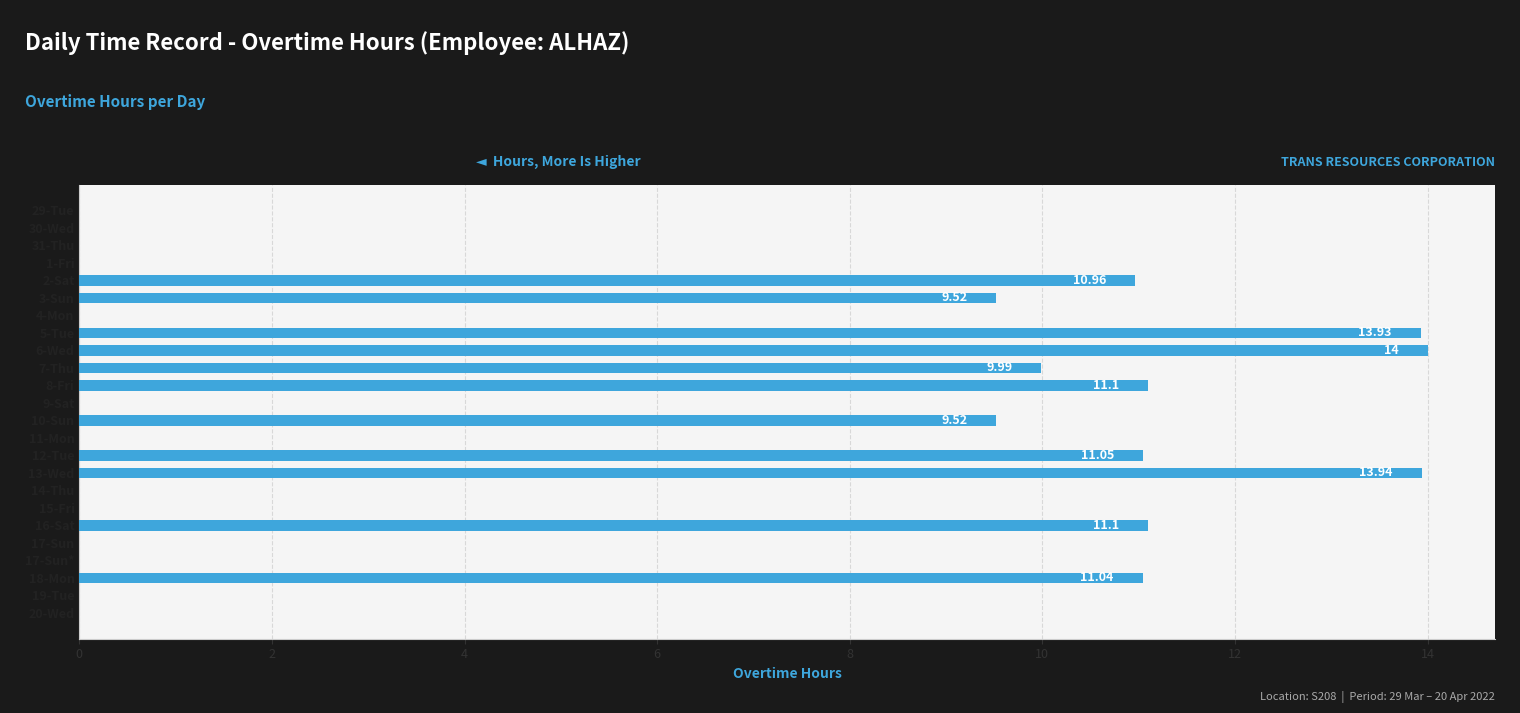

Are the bars horizontal?

Yes